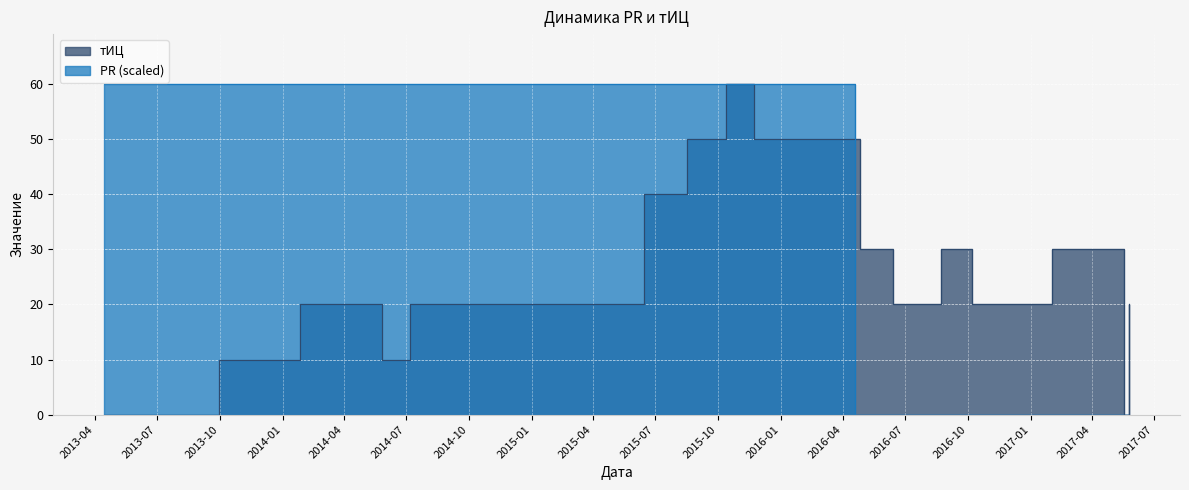

Between 2013-04-15 and 2015-10-13, which is larger?

2015-10-13